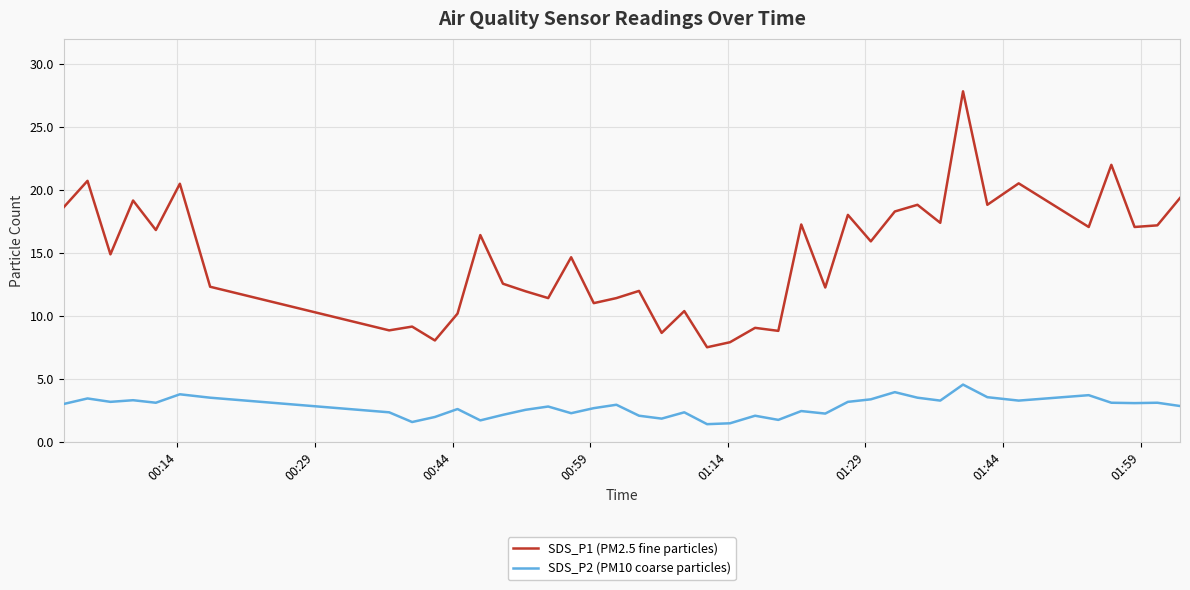

Does the chart have visible grid lines?

Yes